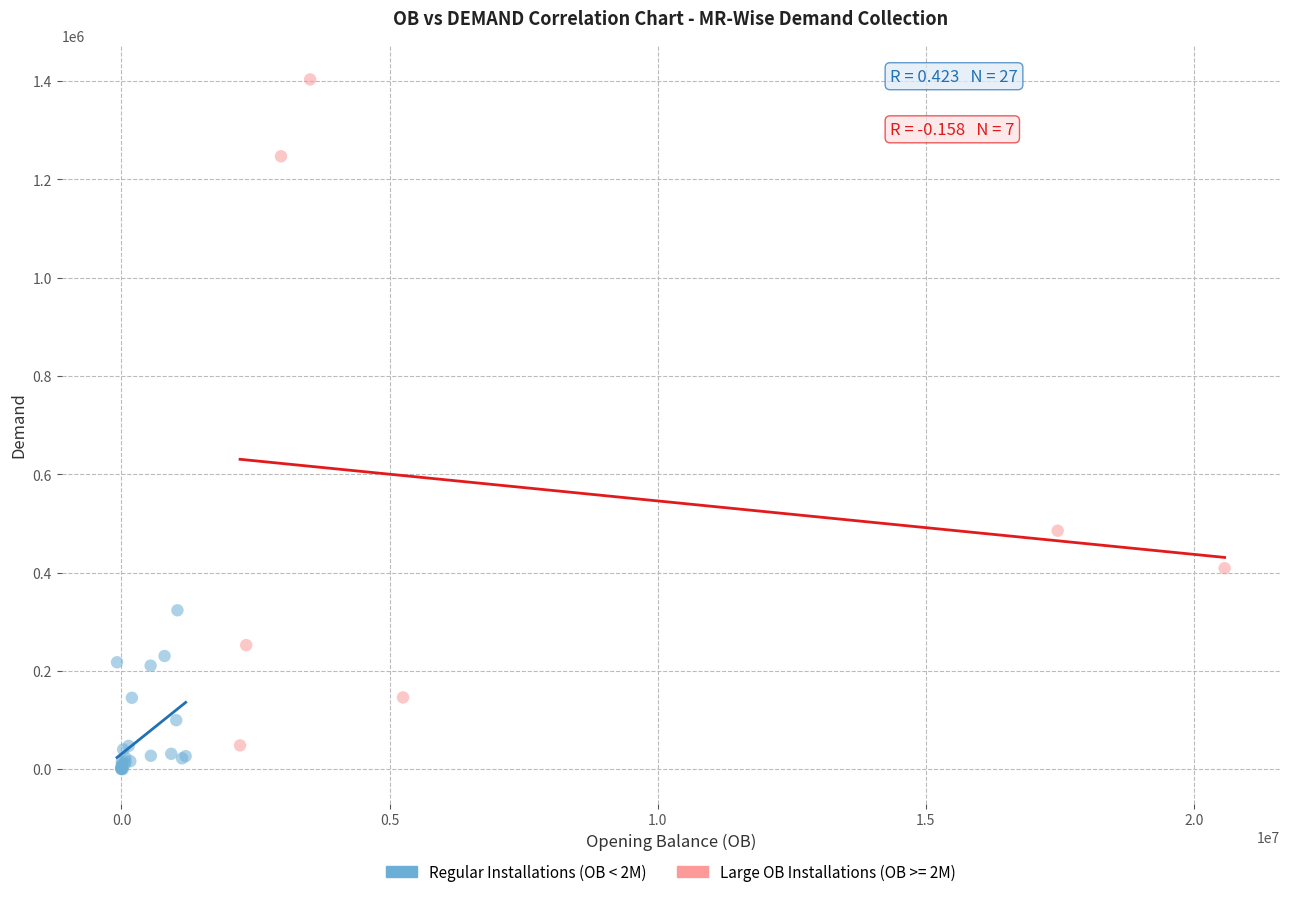

Which series has the largest Y range (max minus min)?

Large OB Installations (OB >= 2M)